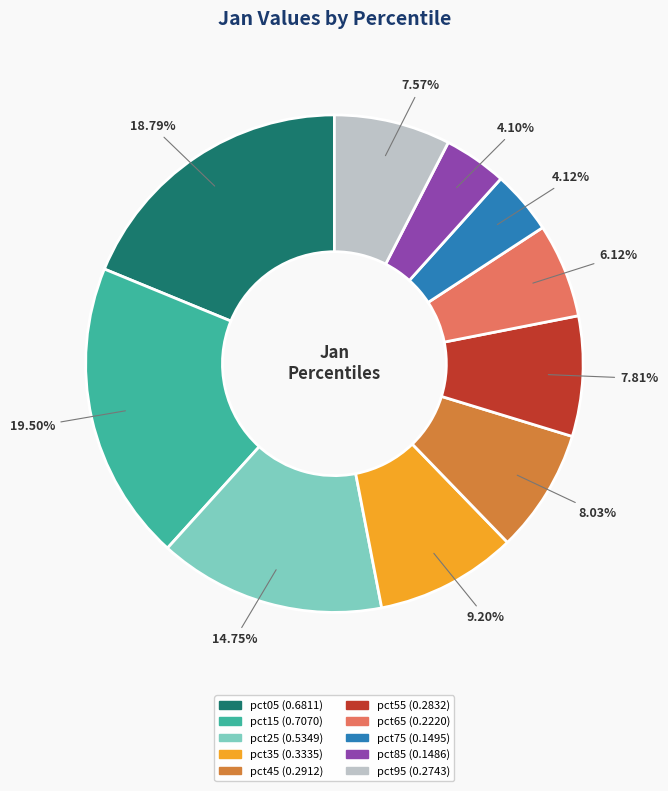

How many slices are in this pie chart?

10